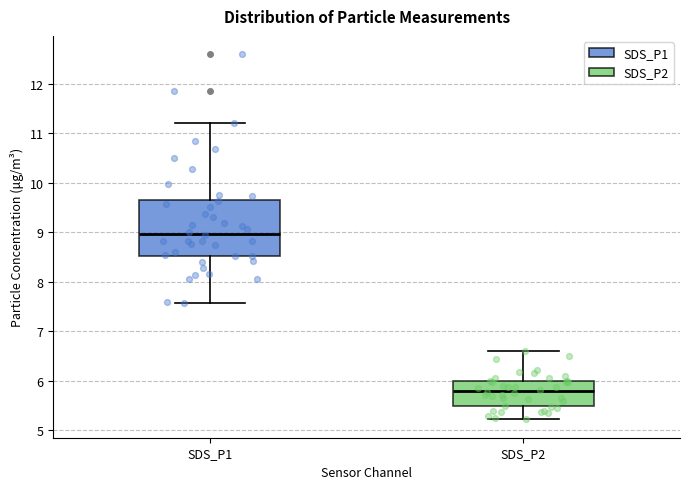

Comparing the boxes themselves (not the whiskers), which one is the tallest?

SDS_P1